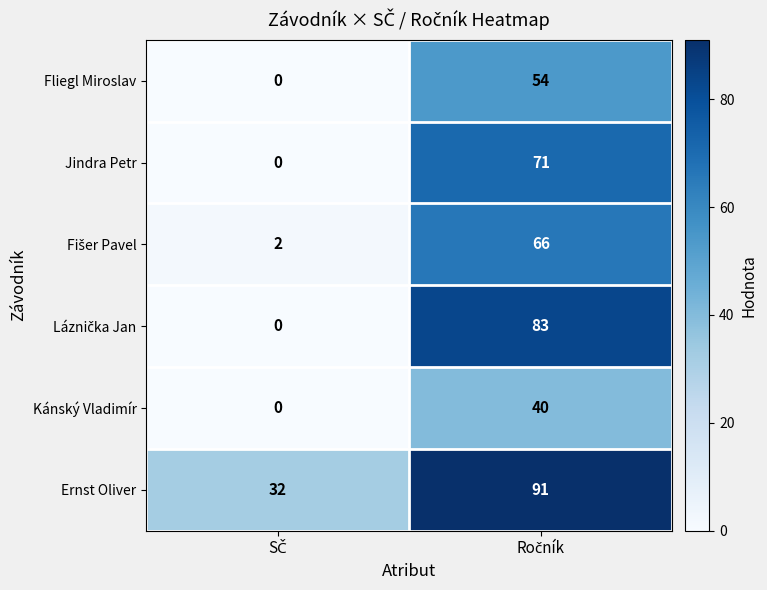

Which series has the largest total across all categories?

Ernst Oliver